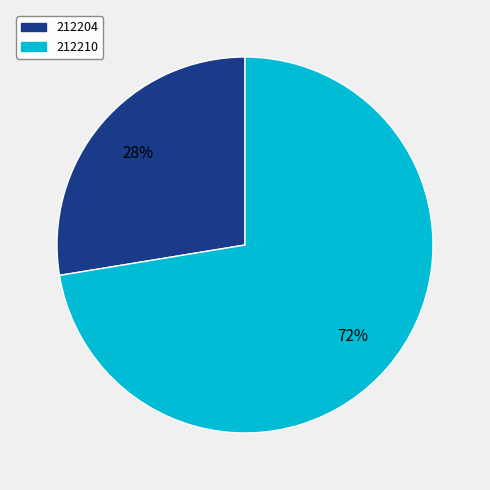

Does 212210 account for over 50% of the chart?

Yes